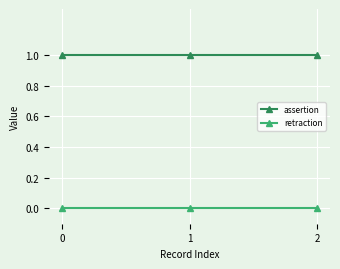

Reading right to left, list all the values displayed in this chart.

assertion: 2=1	1=1	0=1
retraction: 2=0	1=0	0=0